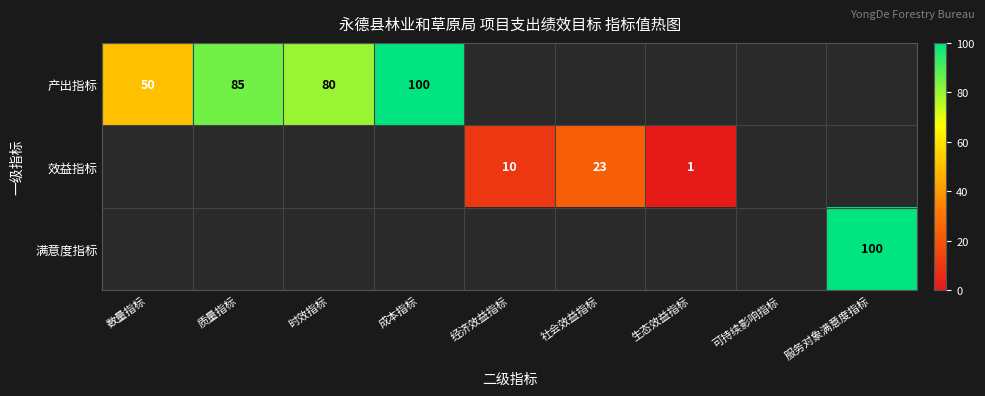

At how many categories does at least one series exceed 6?

7